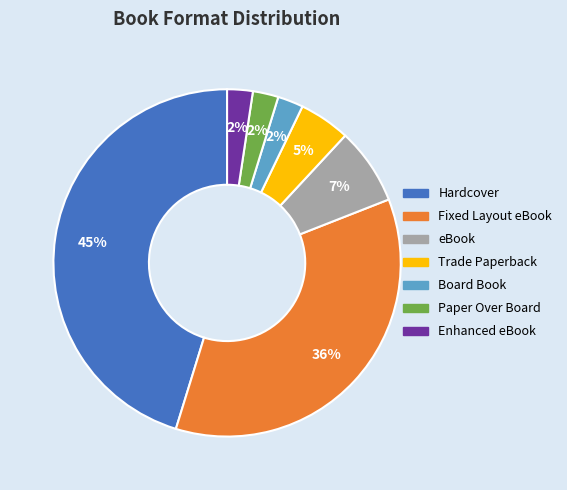

What is the largest slice in the pie chart?

Hardcover